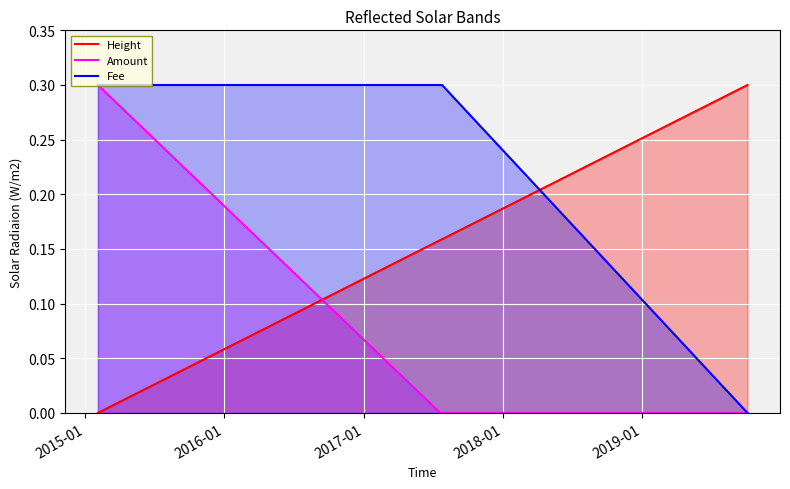

True or false: Height has more than 2 interior local peaks.

False